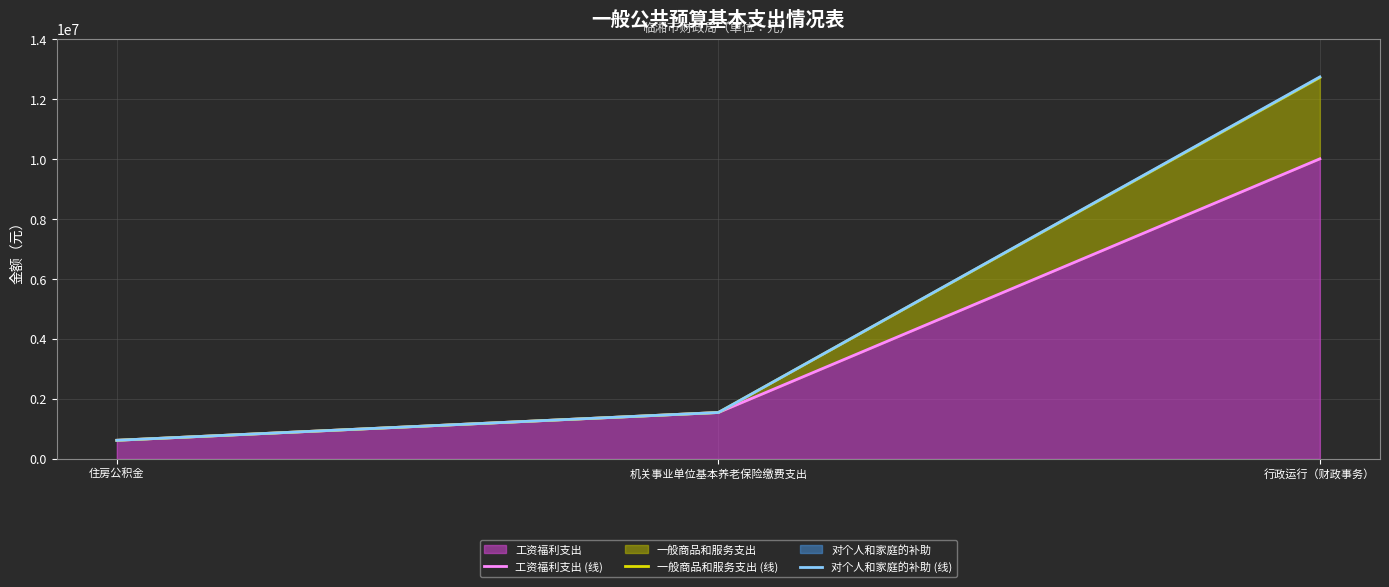

Rank the categories by 一般商品和服务支出 (线) value from highest to lowest.

行政运行（财政事务）, 机关事业单位基本养老保险缴费支出, 住房公积金